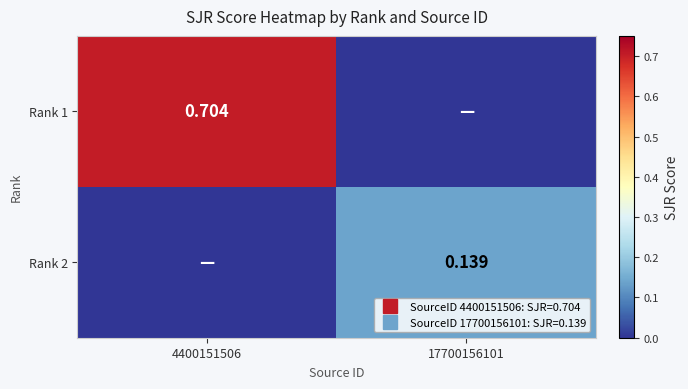

What is the total value across all series at 17700156101?

0.1